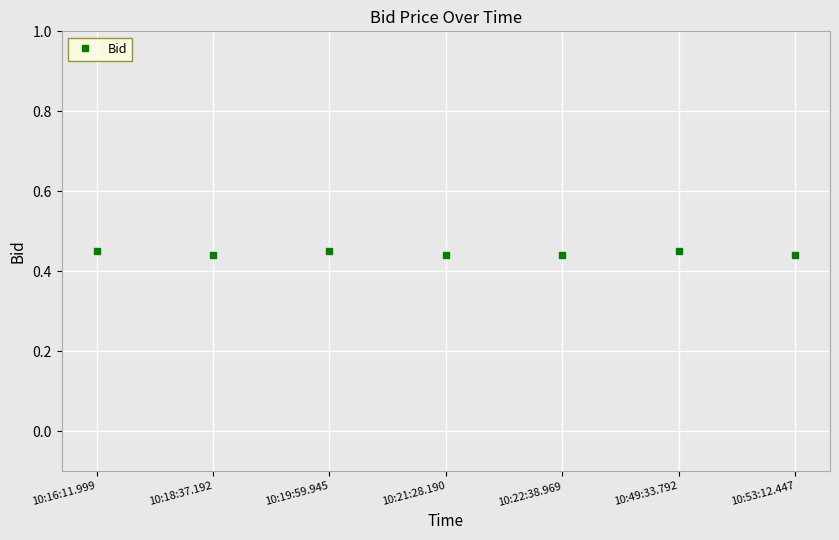

Where is the first local minimum?

10:18:37.192